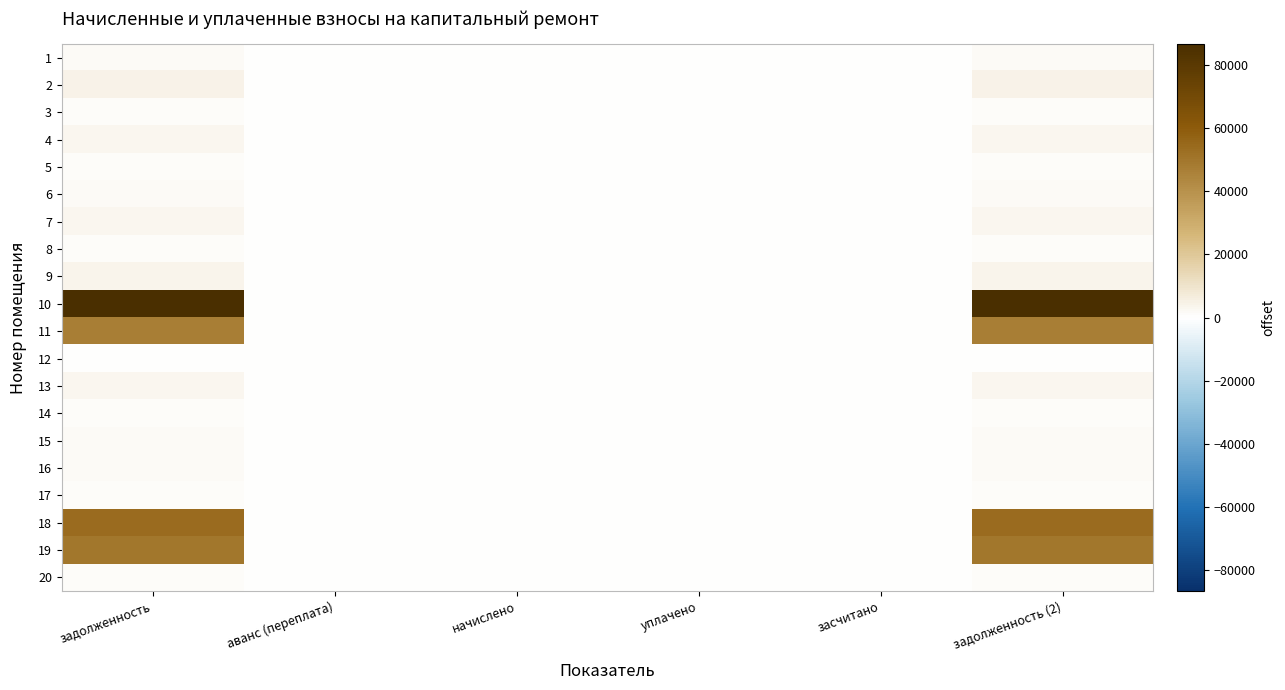

Between засчитано and уплачено, which is larger?

засчитано